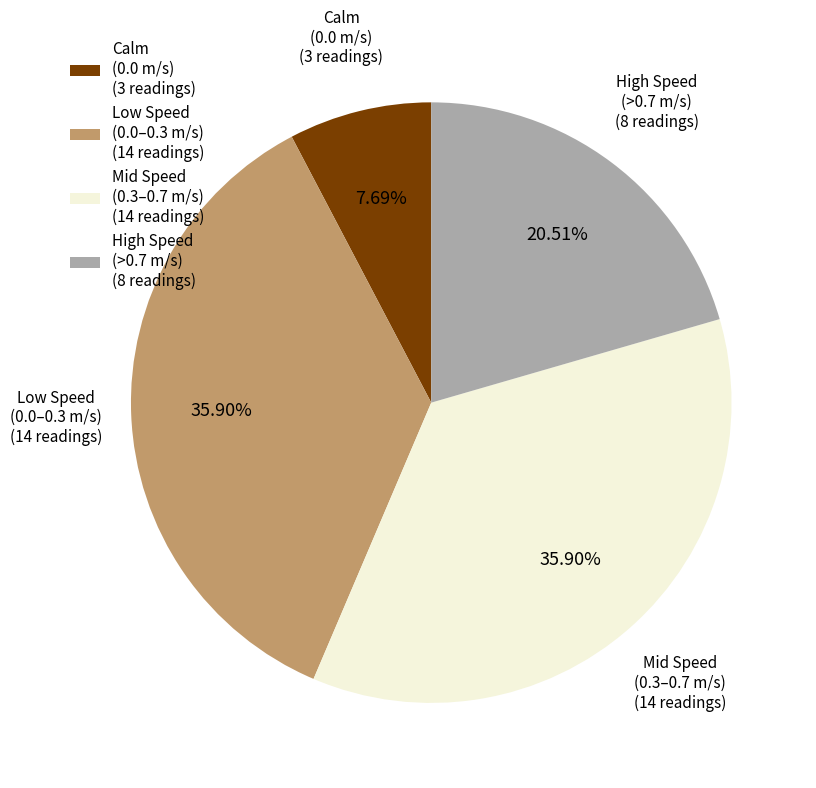

Combined, do Calm (0.0 m/s) (3 readings) and High Speed (>0.7 m/s) (8 readings) account for over 50%?

No